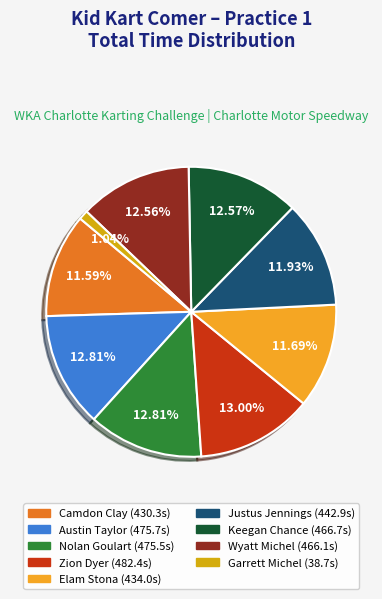

What is the smallest slice in the pie chart?

Garrett Michel